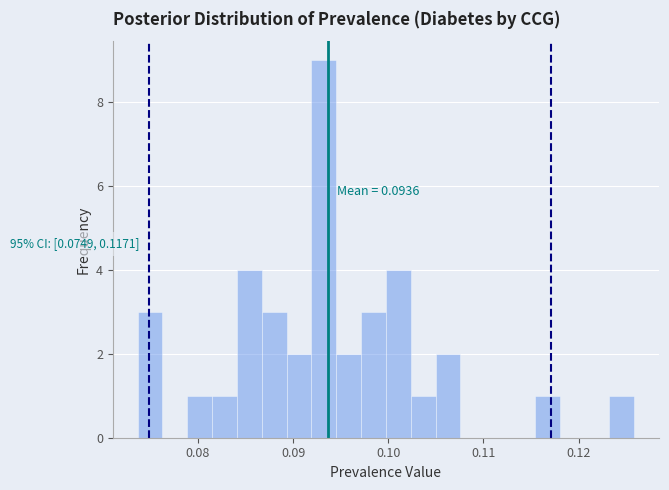

Around what value on the x-axis is the tallest bar? Give the approximate position of its centre, as read against the axis.

0.093